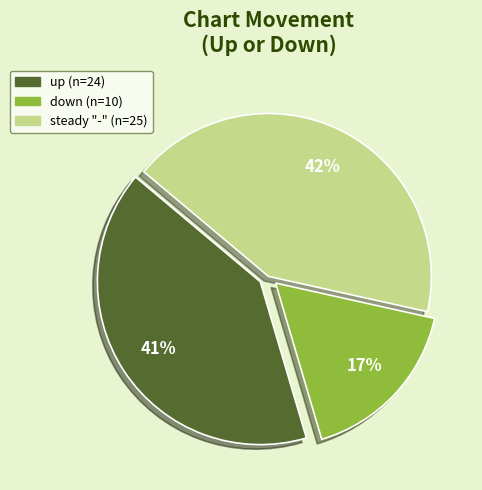

Is there any slice that represents more than half of the pie?

No